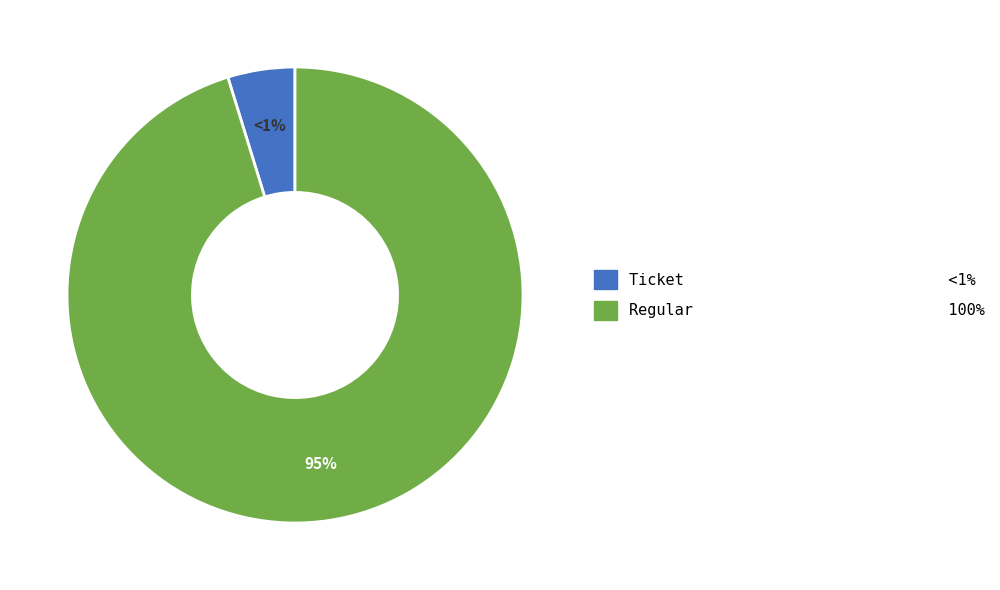

How many slices are in this pie chart?

2